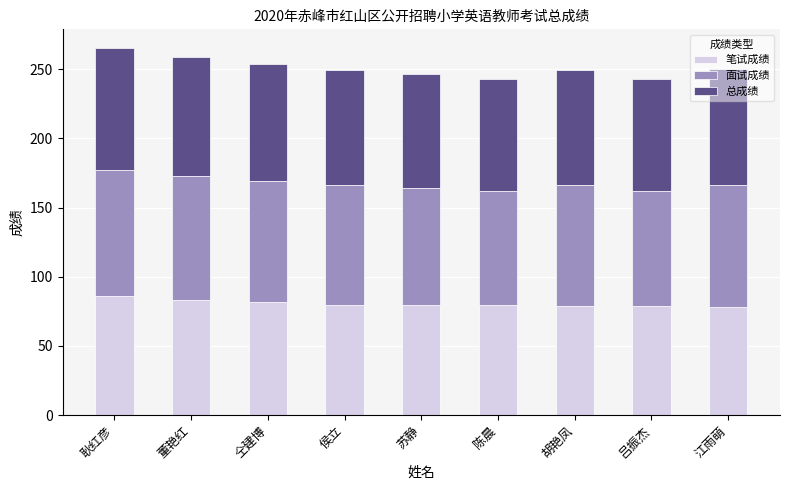

What is the difference between the maximum and second lowest values in the 笔试成绩 series?

7.2